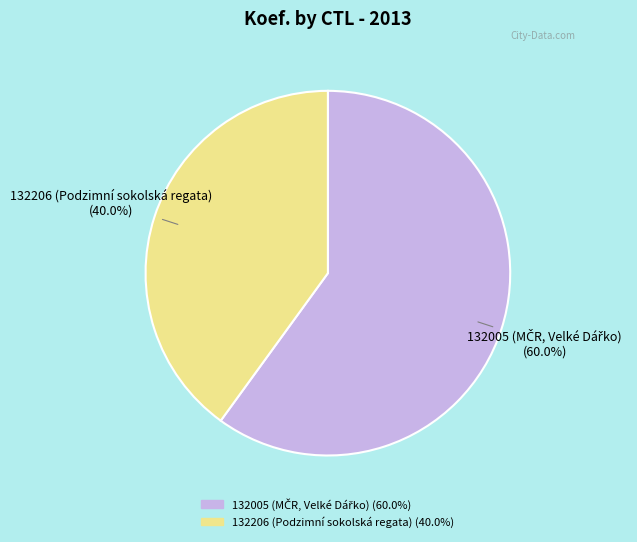

Which slice is the largest?

132005